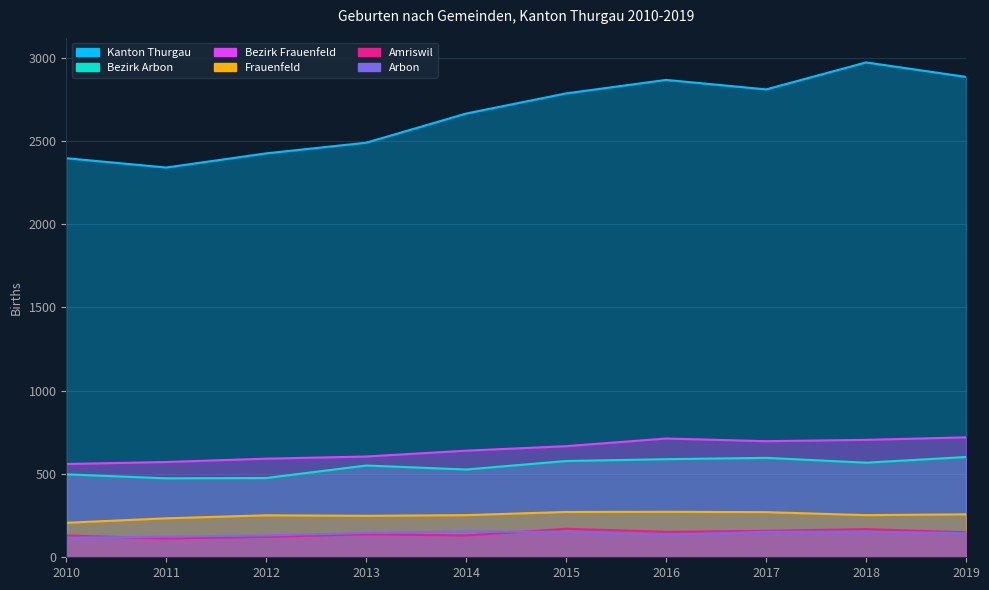

At 2016, list the series in order from smallest to largest.

Arbon, Amriswil, Frauenfeld, Bezirk Arbon, Bezirk Frauenfeld, Kanton Thurgau